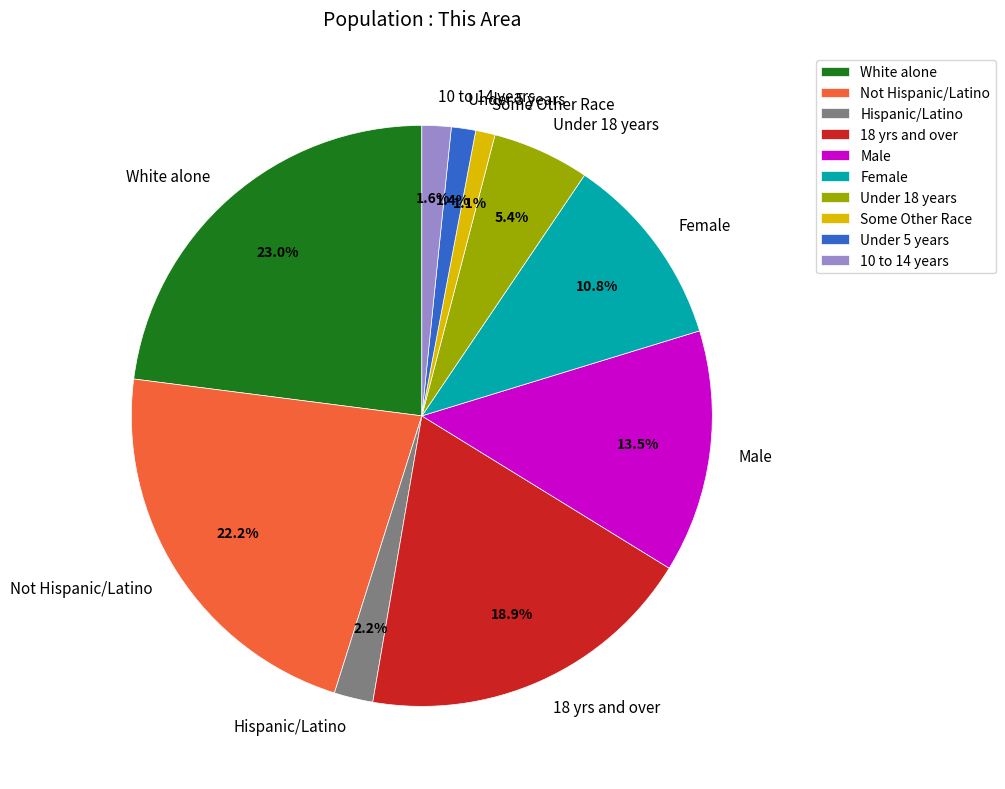

Which category has the biggest portion of the pie?

White alone